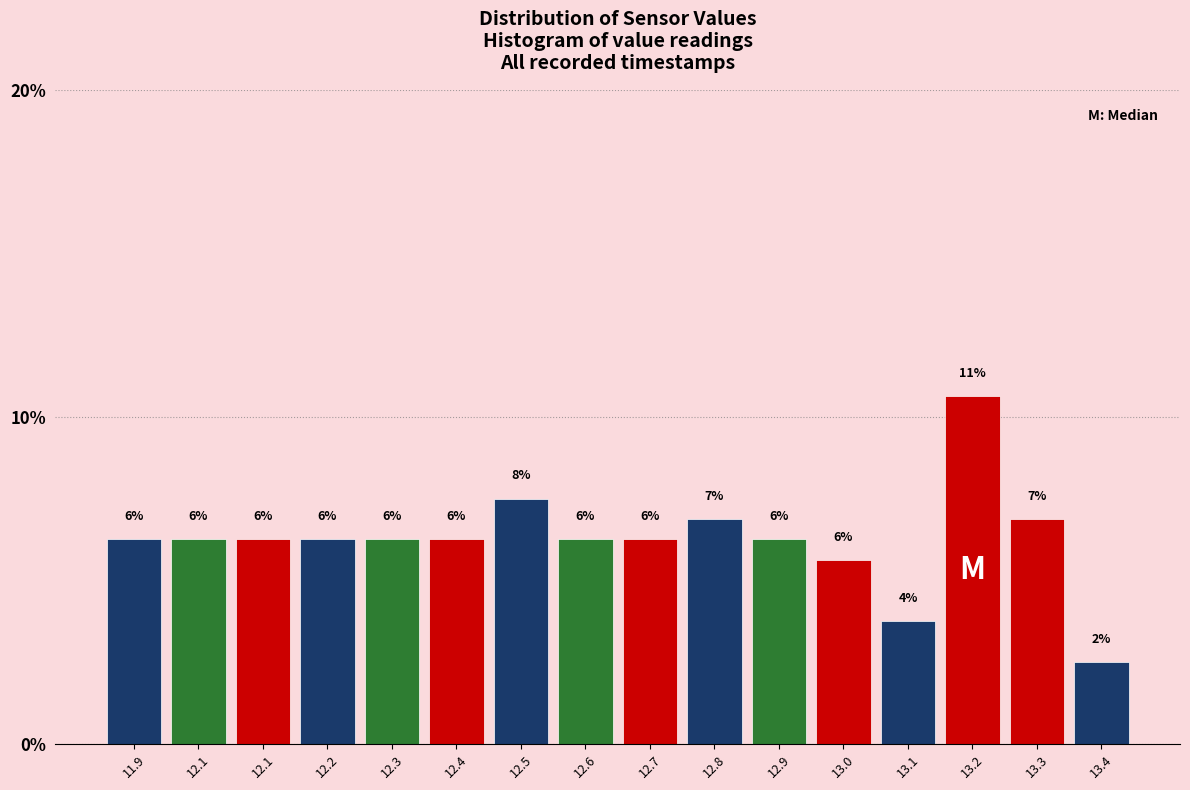

How many bars are there in total?

16